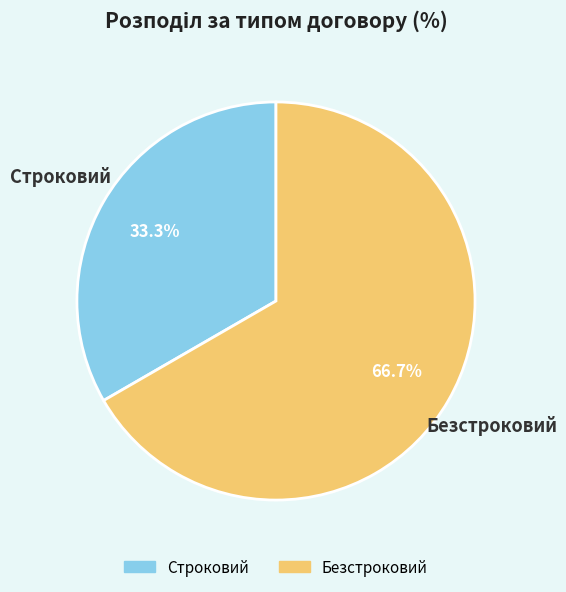

Rank the categories by value from highest to lowest.

Безстроковий, Строковий